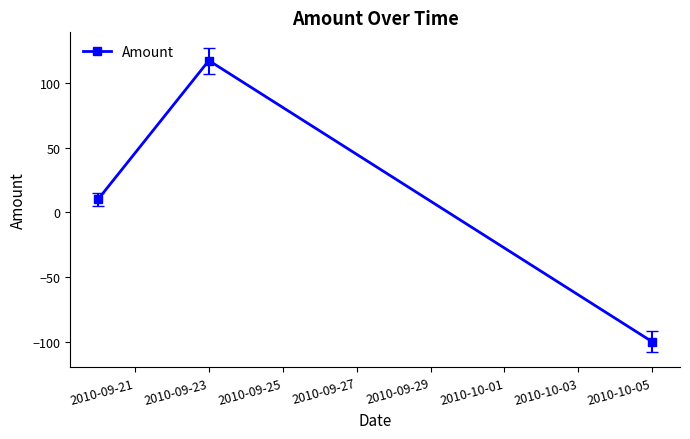

What is the difference between the maximum and second lowest values?

107.0